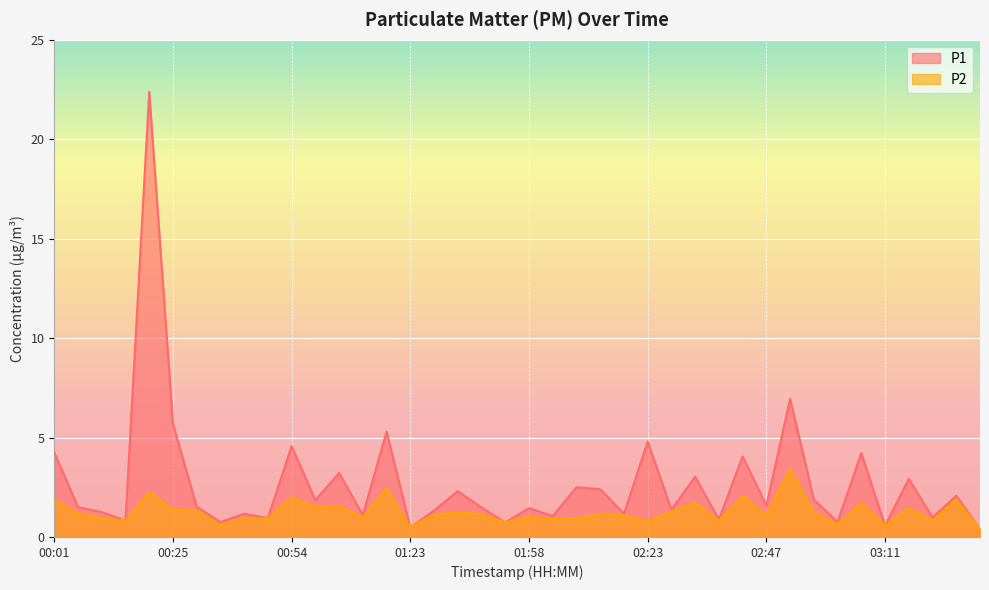

List the series in order of their peak value, lowest first.

P2, P1